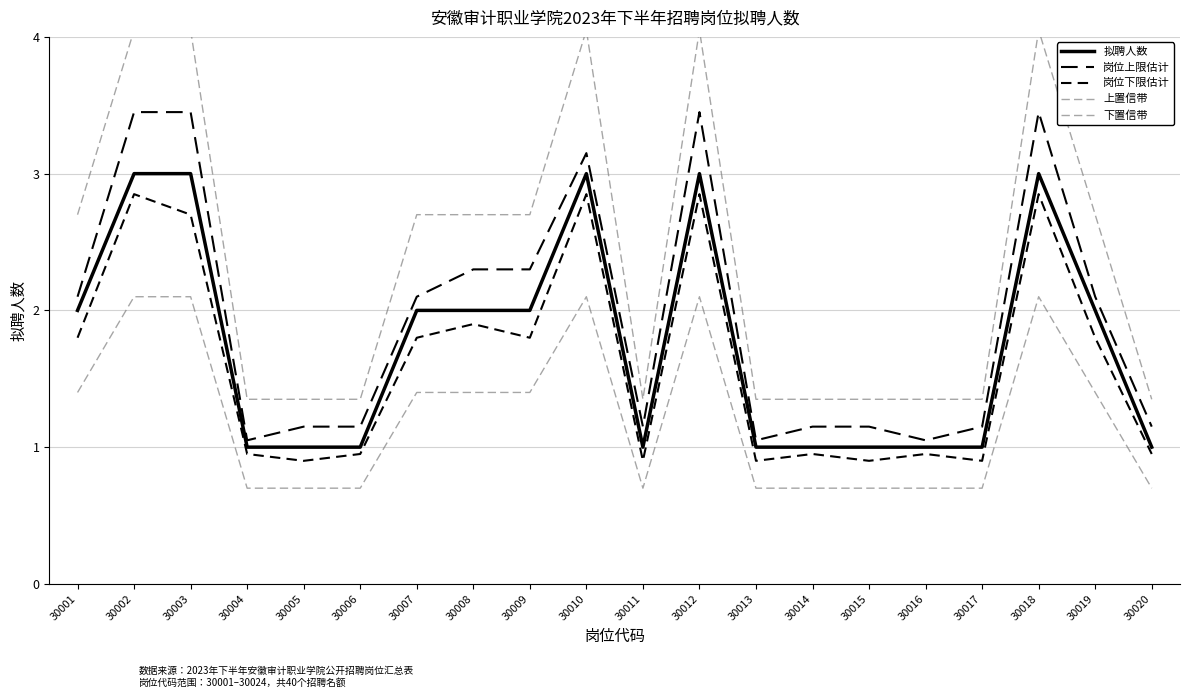

What is the difference between the highest and lowest values at 30015?

0.7